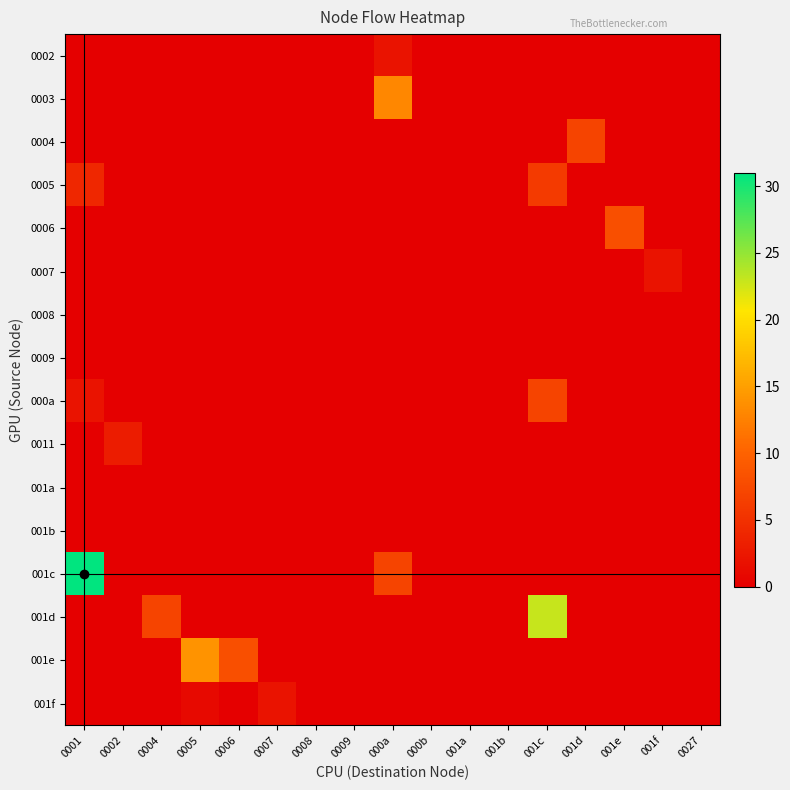

Reading left to right, what are all the values shown in this chart?

0002: 0001=0	0002=0	0004=0	0005=0	0006=0	0007=0	0008=0	0009=0	000a=2	000b=0	001a=0	001b=0	001c=0	001d=0	001e=0	001f=0	0027=0
0003: 0001=0	0002=0	0004=0	0005=0	0006=0	0007=0	0008=0	0009=0	000a=13	000b=0	001a=0	001b=0	001c=0	001d=0	001e=0	001f=0	0027=0
0004: 0001=0	0002=0	0004=0	0005=0	0006=0	0007=0	0008=0	0009=0	000a=0	000b=0	001a=0	001b=0	001c=0	001d=7	001e=0	001f=0	0027=0
0005: 0001=4	0002=0	0004=0	0005=0	0006=0	0007=0	0008=0	0009=0	000a=0	000b=0	001a=0	001b=0	001c=6	001d=0	001e=0	001f=0	0027=0
0006: 0001=0	0002=0	0004=0	0005=0	0006=0	0007=0	0008=0	0009=0	000a=0	000b=0	001a=0	001b=0	001c=0	001d=0	001e=8	001f=0	0027=0
0007: 0001=0	0002=0	0004=0	0005=0	0006=0	0007=0	0008=0	0009=0	000a=0	000b=0	001a=0	001b=0	001c=0	001d=0	001e=0	001f=2	0027=0
0008: 0001=0	0002=0	0004=0	0005=0	0006=0	0007=0	0008=0	0009=0	000a=0	000b=0	001a=0	001b=0	001c=0	001d=0	001e=0	001f=0	0027=0
0009: 0001=0	0002=0	0004=0	0005=0	0006=0	0007=0	0008=0	0009=0	000a=0	000b=0	001a=0	001b=0	001c=0	001d=0	001e=0	001f=0	0027=0
000a: 0001=2	0002=0	0004=0	0005=0	0006=0	0007=0	0008=0	0009=0	000a=0	000b=0	001a=0	001b=0	001c=7	001d=0	001e=0	001f=0	0027=0
0011: 0001=0	0002=3	0004=0	0005=0	0006=0	0007=0	0008=0	0009=0	000a=0	000b=0	001a=0	001b=0	001c=0	001d=0	001e=0	001f=0	0027=0
001a: 0001=0	0002=0	0004=0	0005=0	0006=0	0007=0	0008=0	0009=0	000a=0	000b=0	001a=0	001b=0	001c=0	001d=0	001e=0	001f=0	0027=0
001b: 0001=0	0002=0	0004=0	0005=0	0006=0	0007=0	0008=0	0009=0	000a=0	000b=0	001a=0	001b=0	001c=0	001d=0	001e=0	001f=0	0027=0
001c: 0001=31	0002=0	0004=0	0005=0	0006=0	0007=0	0008=0	0009=0	000a=7	000b=0	001a=0	001b=0	001c=0	001d=0	001e=0	001f=0	0027=0
001d: 0001=0	0002=0	0004=7	0005=0	0006=0	0007=0	0008=0	0009=0	000a=0	000b=0	001a=0	001b=0	001c=23	001d=0	001e=0	001f=0	0027=0
001e: 0001=0	0002=0	0004=0	0005=14	0006=8	0007=0	0008=0	0009=0	000a=0	000b=0	001a=0	001b=0	001c=0	001d=0	001e=0	001f=0	0027=0
001f: 0001=0	0002=0	0004=0	0005=1	0006=0	0007=2	0008=0	0009=0	000a=0	000b=0	001a=0	001b=0	001c=0	001d=0	001e=0	001f=0	0027=0